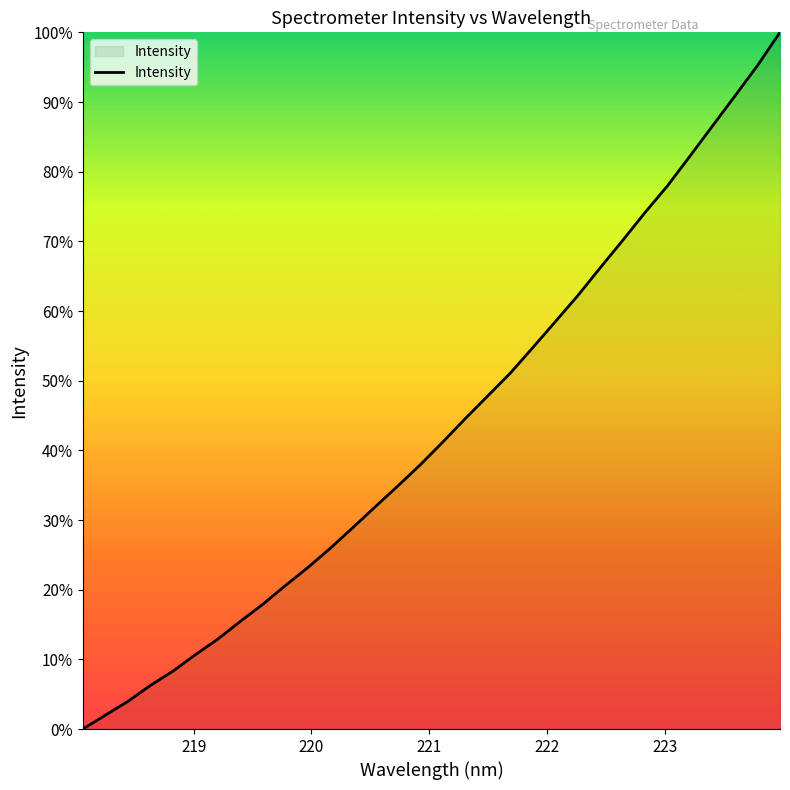

What is the sum of all values?

1384.7